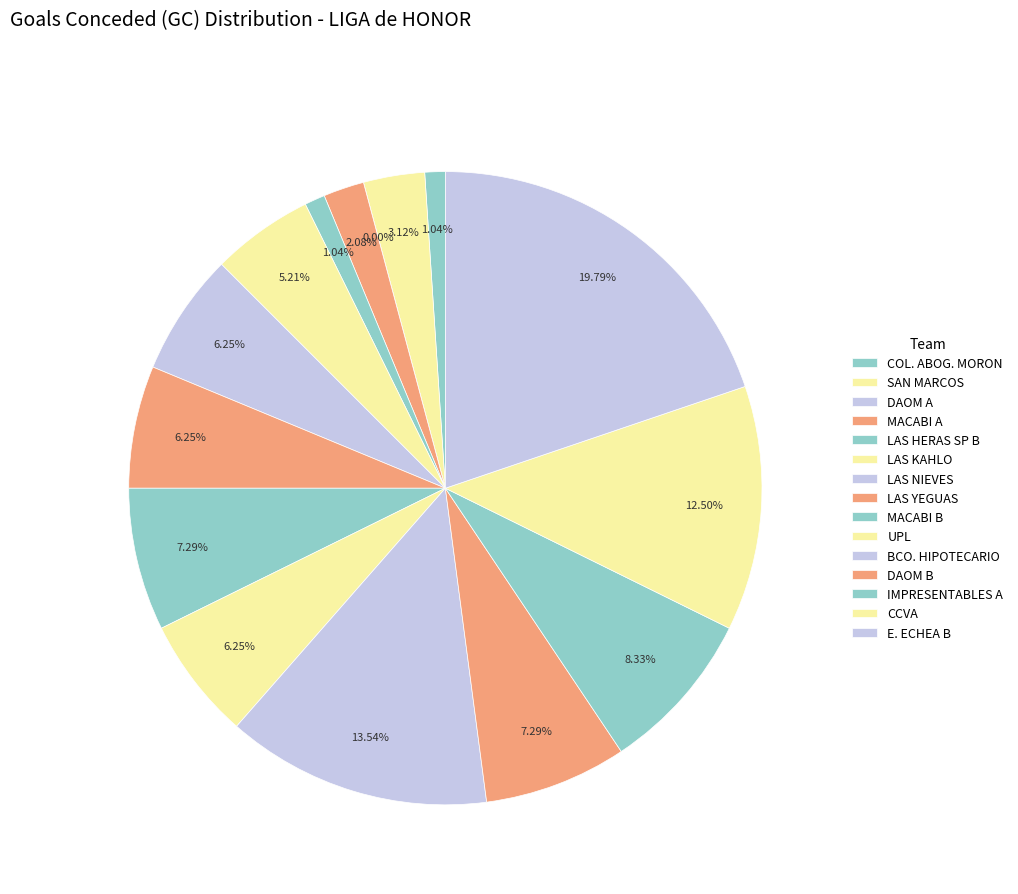

What is the change in value from LAS KAHLO to DAOM B?

+2